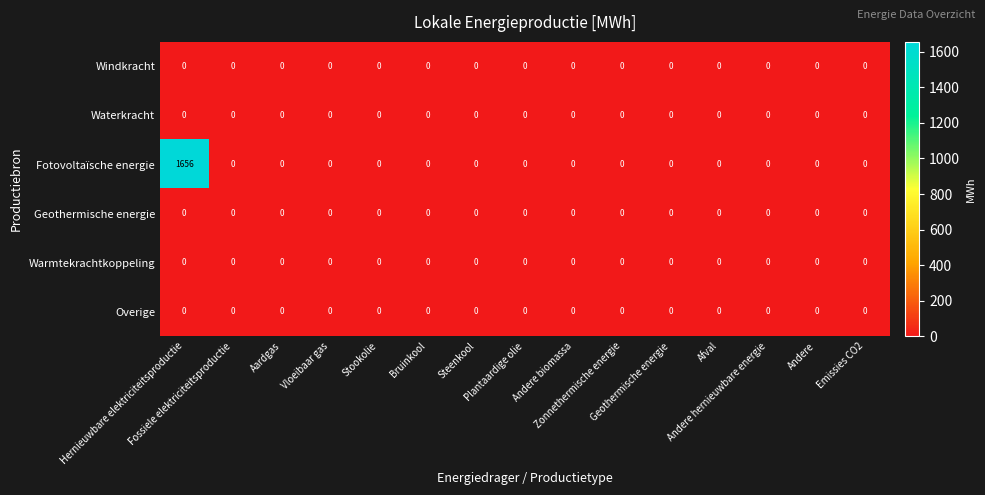

What is the highest value of the Fotovoltaïsche energie series?

1656